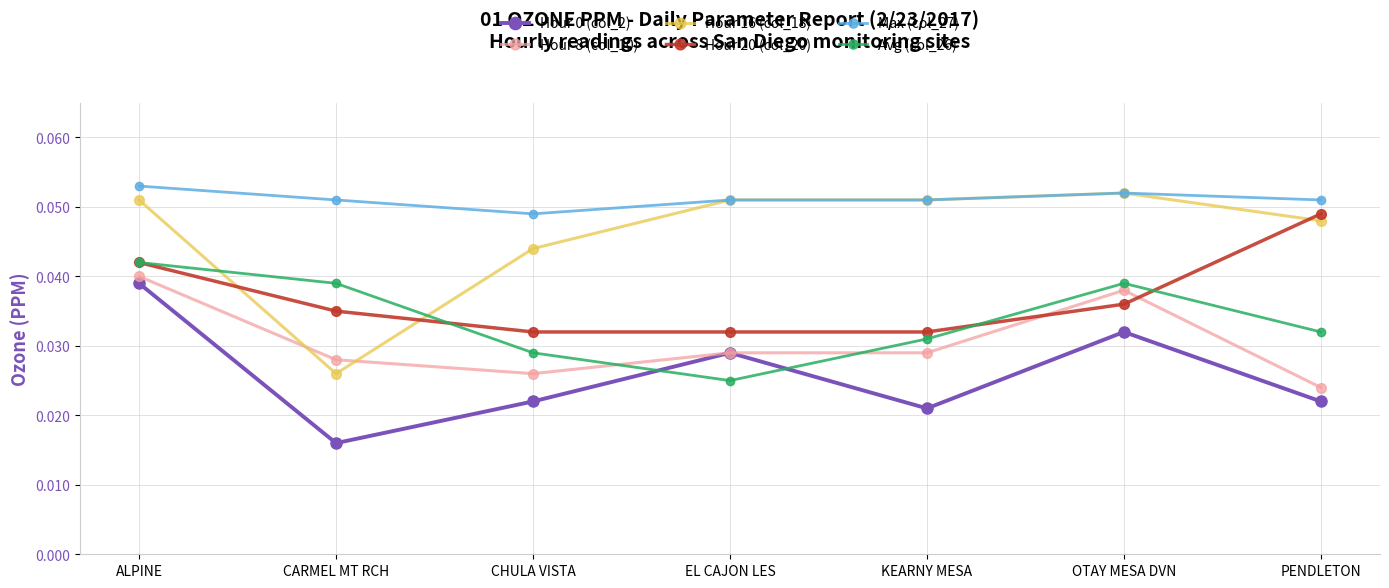

What is the label of the 3rd point from the right?

KEARNY MESA